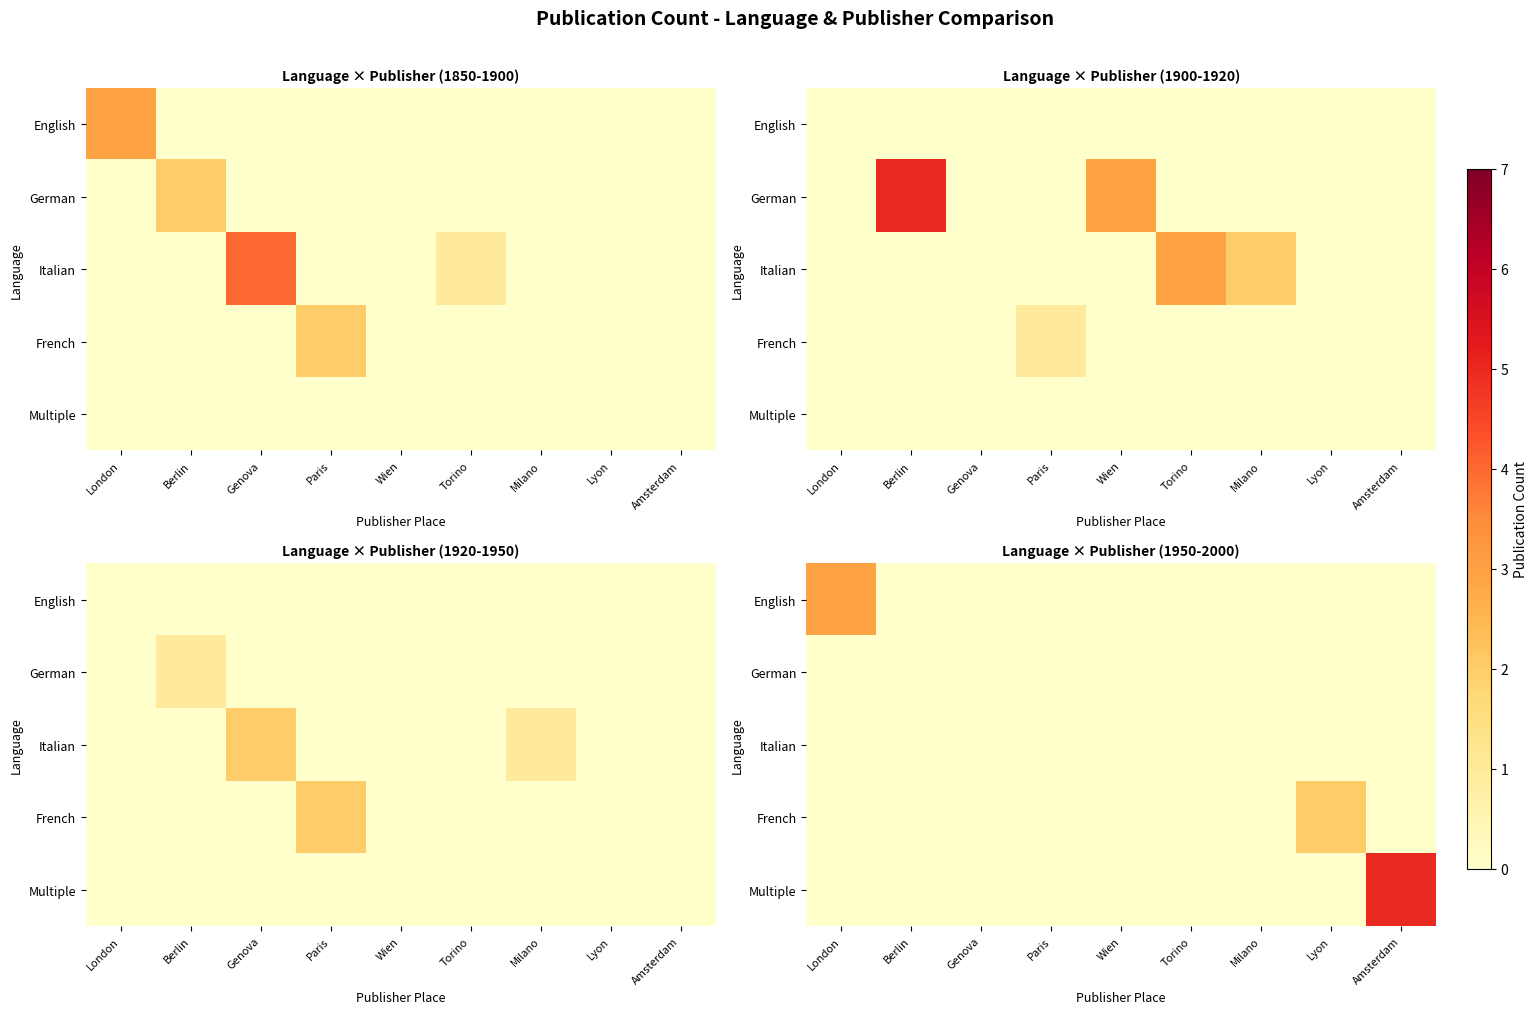

At which category is the sum across all series the highest?

Amsterdam